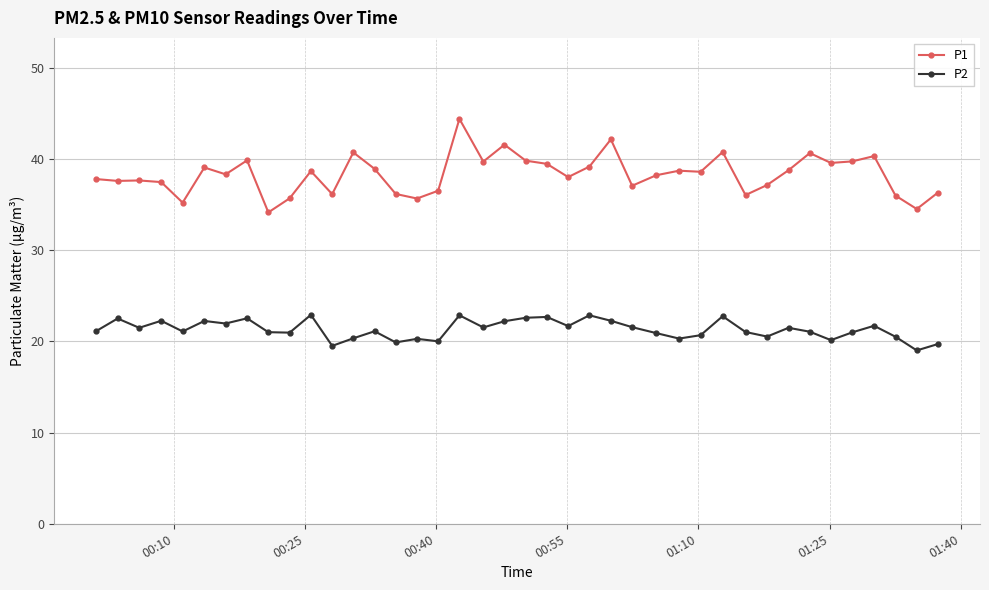

How many lines are shown in the chart?

2